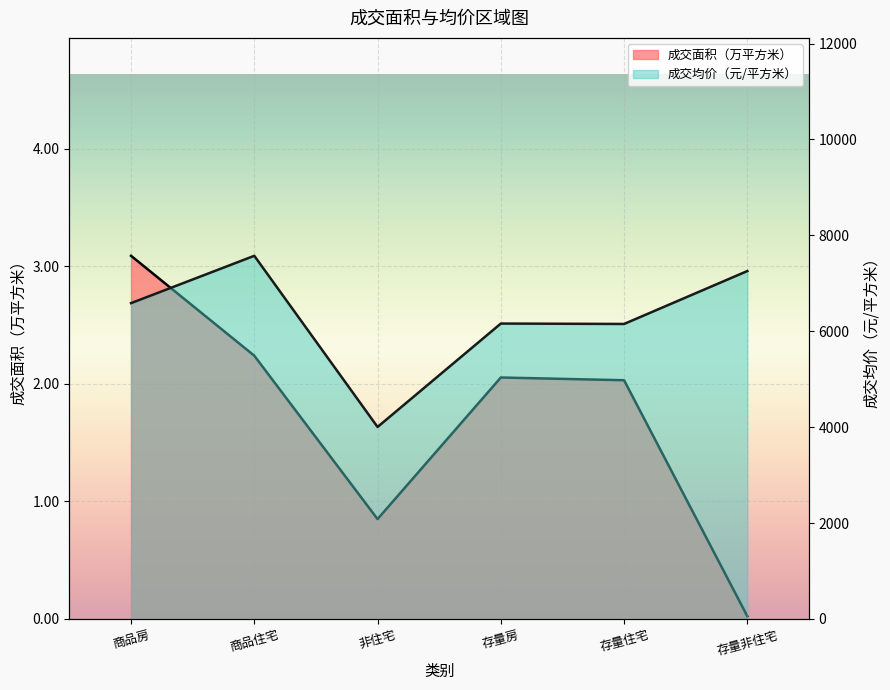

List the series in order of their overall mean, highest first.

成交均价（元/平方米）, 成交面积（万平方米）